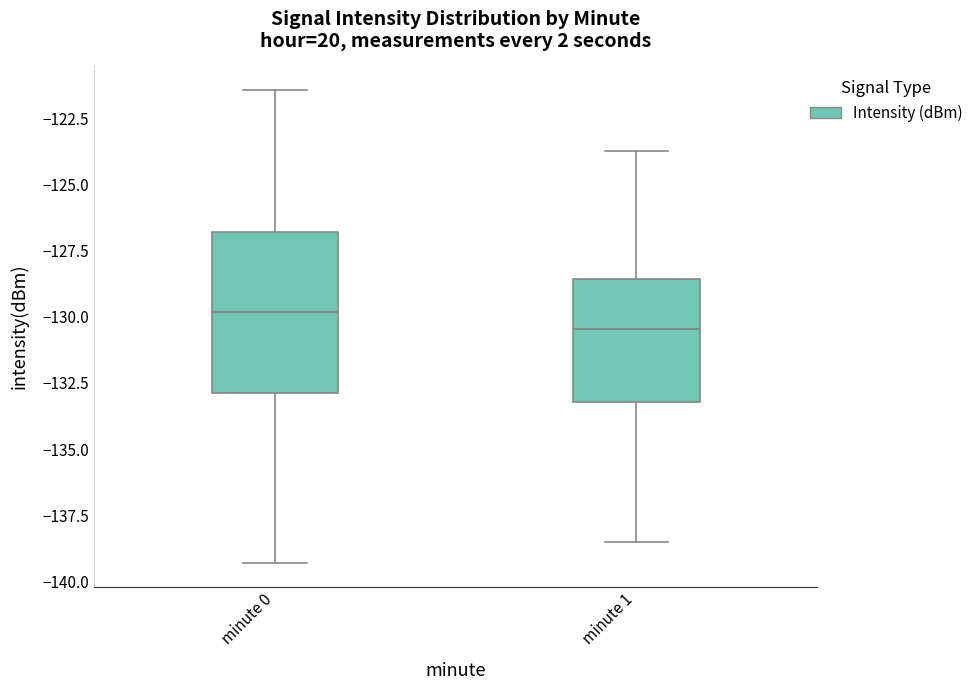

Reading left to right, read every box against the y-axis: the position of its median line, the range the box covers, and the ends of its whiskers. The values are not printed on the chart, so give them approximately, as read against the axis.

minute 0: median -130.0, box -133.0 to -127.0, whiskers -139.5 to -121.5
minute 1: median -130.5, box -133.0 to -128.5, whiskers -138.5 to -123.5